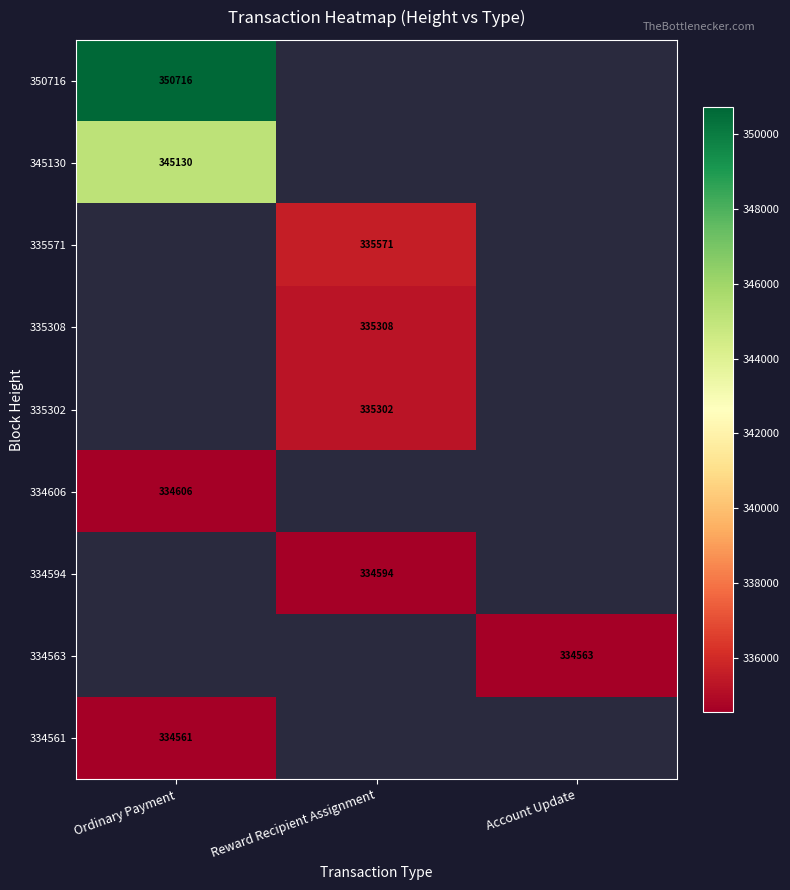

At how many categories does at least one series exceed 335117?

2